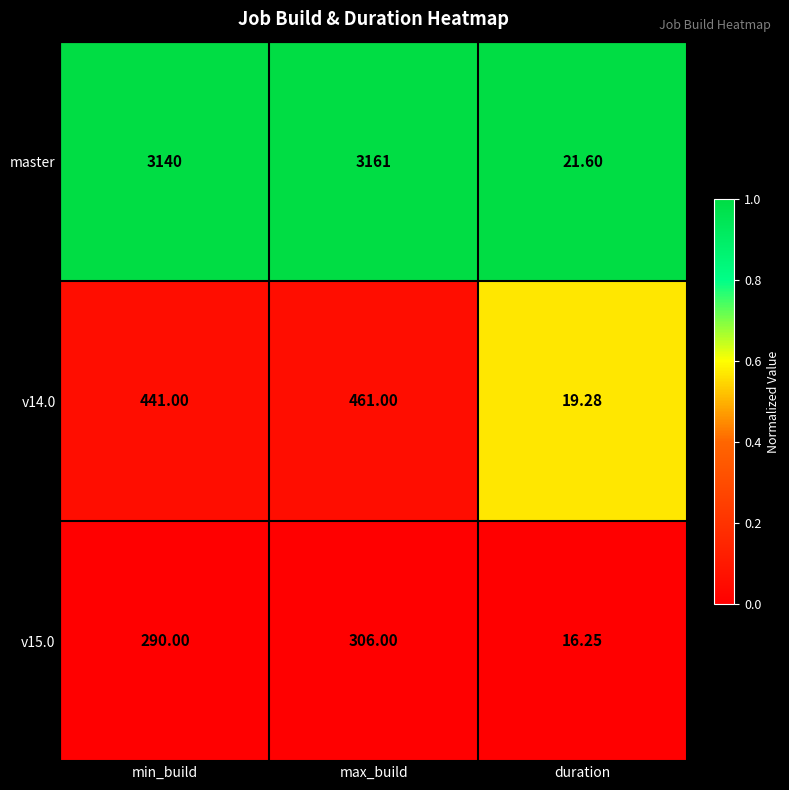

At which label is v15.0 closest to 161?

min_build